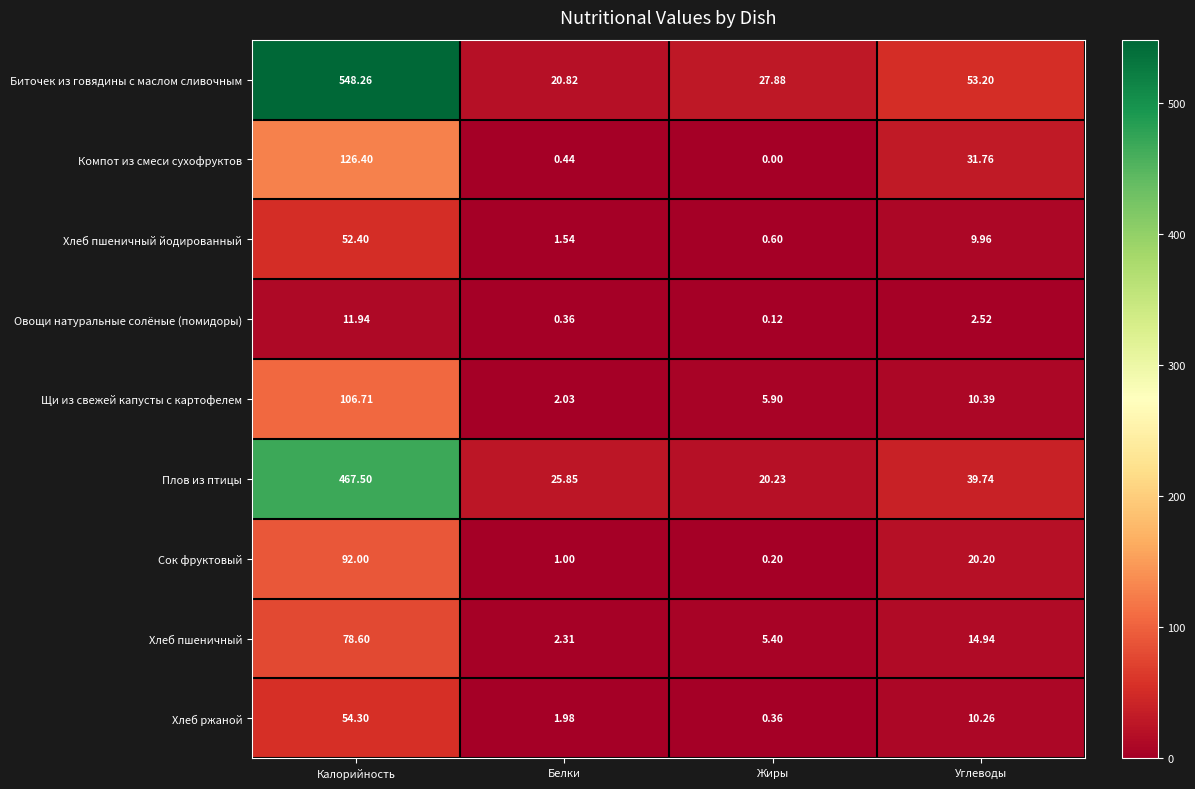

What is the spread (max minus min) of values at Жиры?

27.9